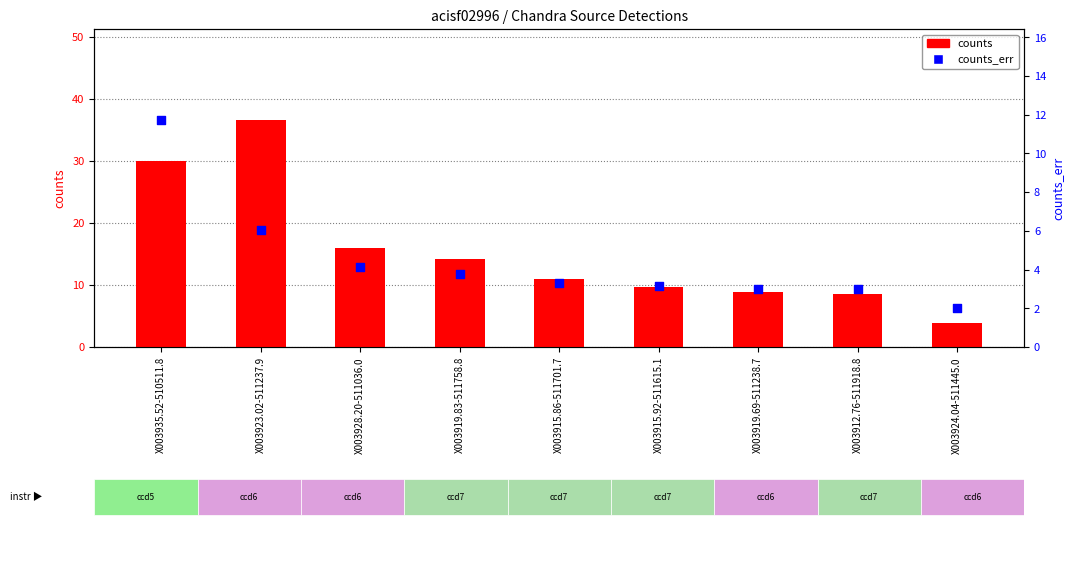

What is the total value across all series at X003923.02-511237.9?

42.7